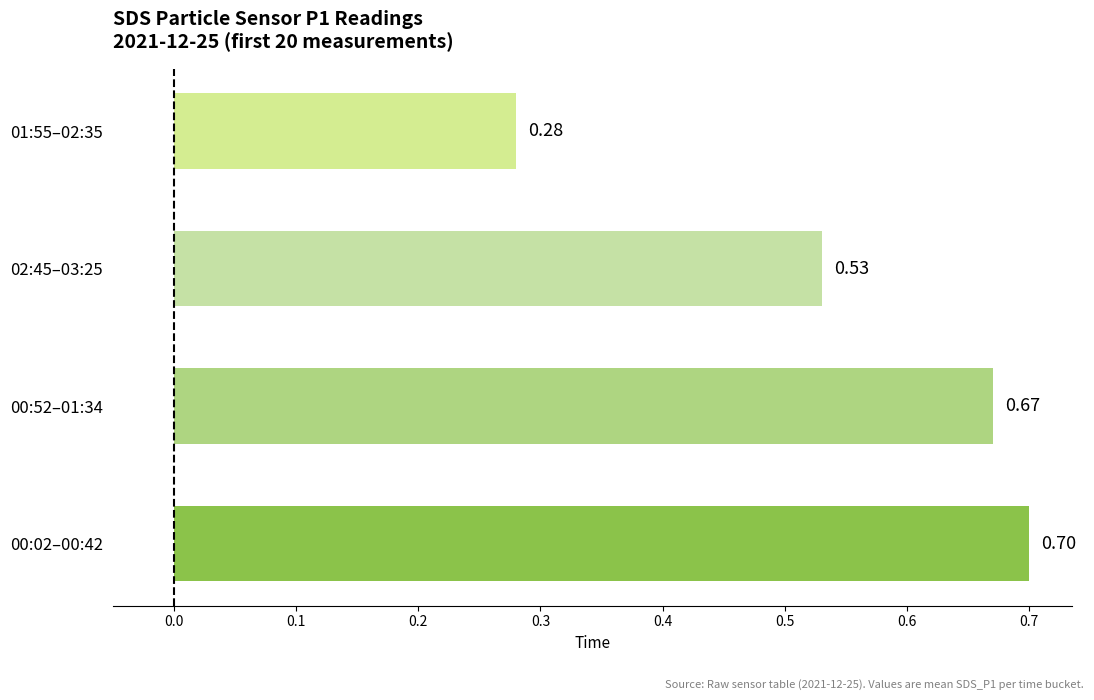

What is the sum of the values at 00:52–01:34 and 02:45–03:25?

1.2